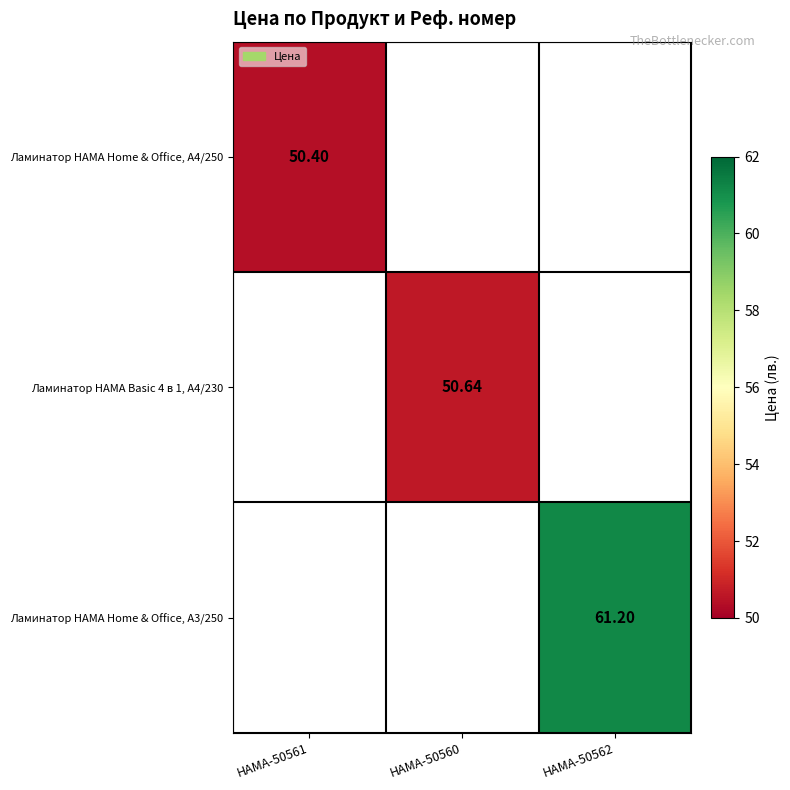

What is the maximum value for Ламинатор HAMA Home & Office, A4/250?

50.4